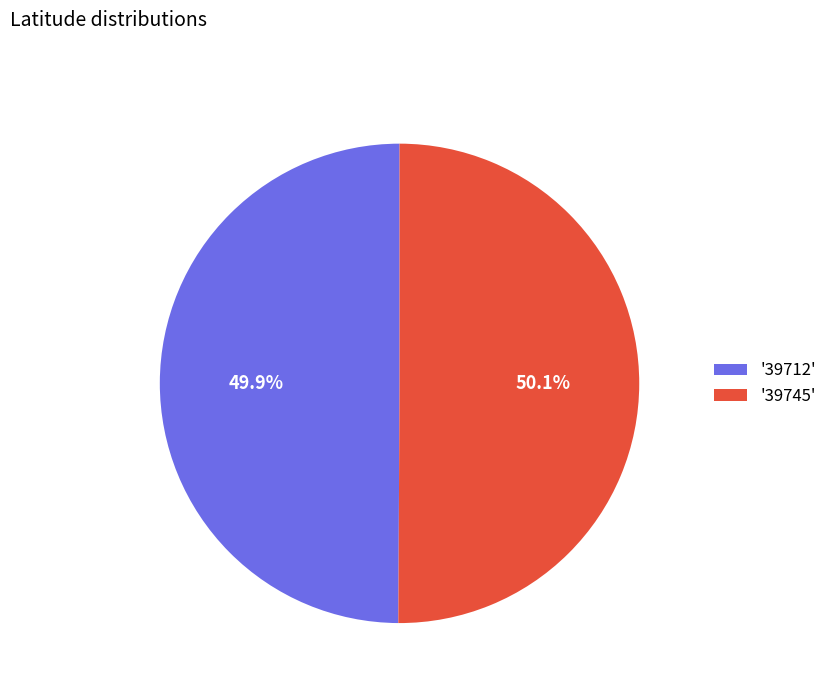

Combined, what portion of the pie is '39745' and '39712'?

100.0%